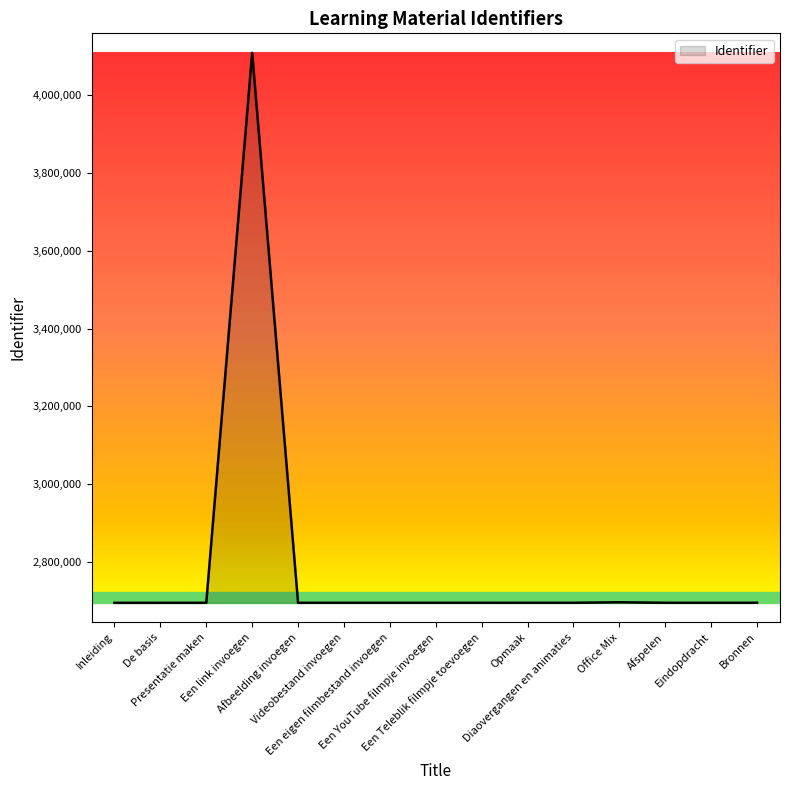

What is the maximum value shown in the chart?

4108063